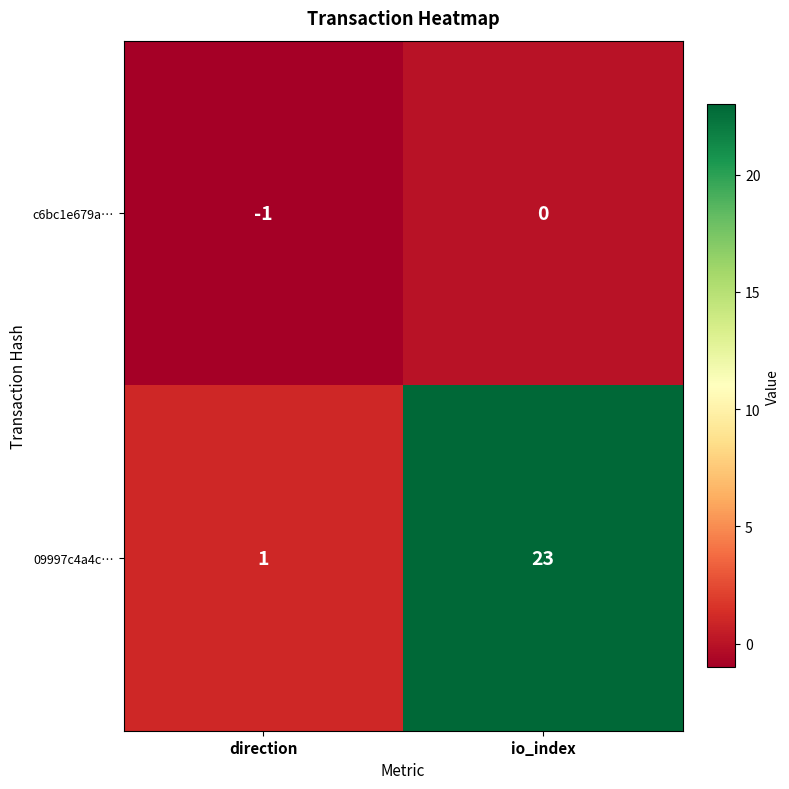

What is the maximum value shown in the chart?

23